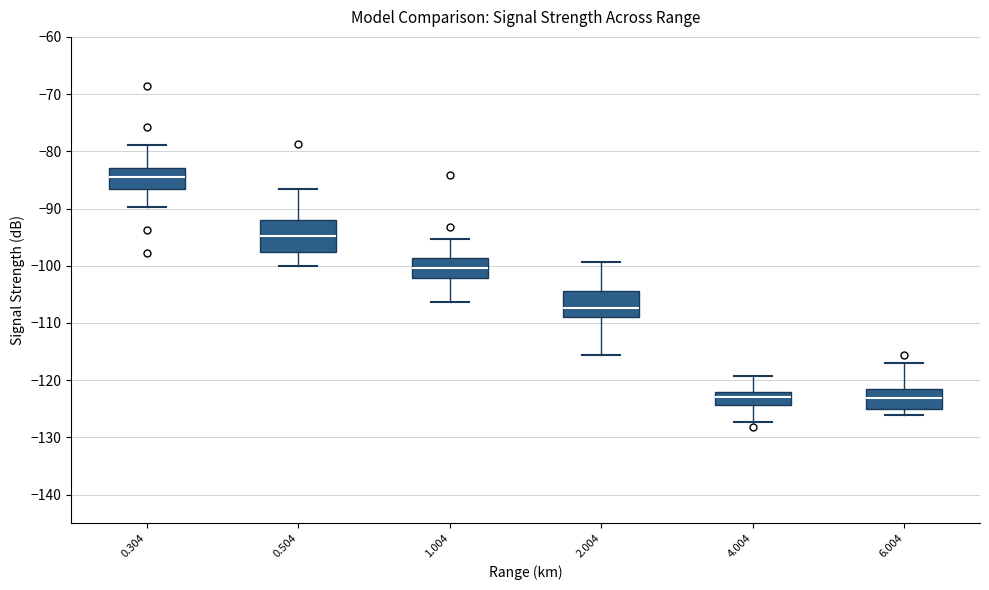

Reading left to right, transcribe this box plot: for each box, give where its median line is, the range the box spans, and where its two whiskers end, as read against the y-axis. The values are not printed on the chart, so give them approximately, as read against the axis.

0.304: median -84, box -87 to -83, whiskers -90 to -79
0.504: median -95, box -98 to -92, whiskers -100 to -87
1.004: median -100, box -102 to -99, whiskers -106 to -95
2.004: median -107, box -109 to -104, whiskers -116 to -99
4.004: median -123, box -124 to -122, whiskers -127 to -119
6.004: median -123, box -125 to -122, whiskers -126 to -117